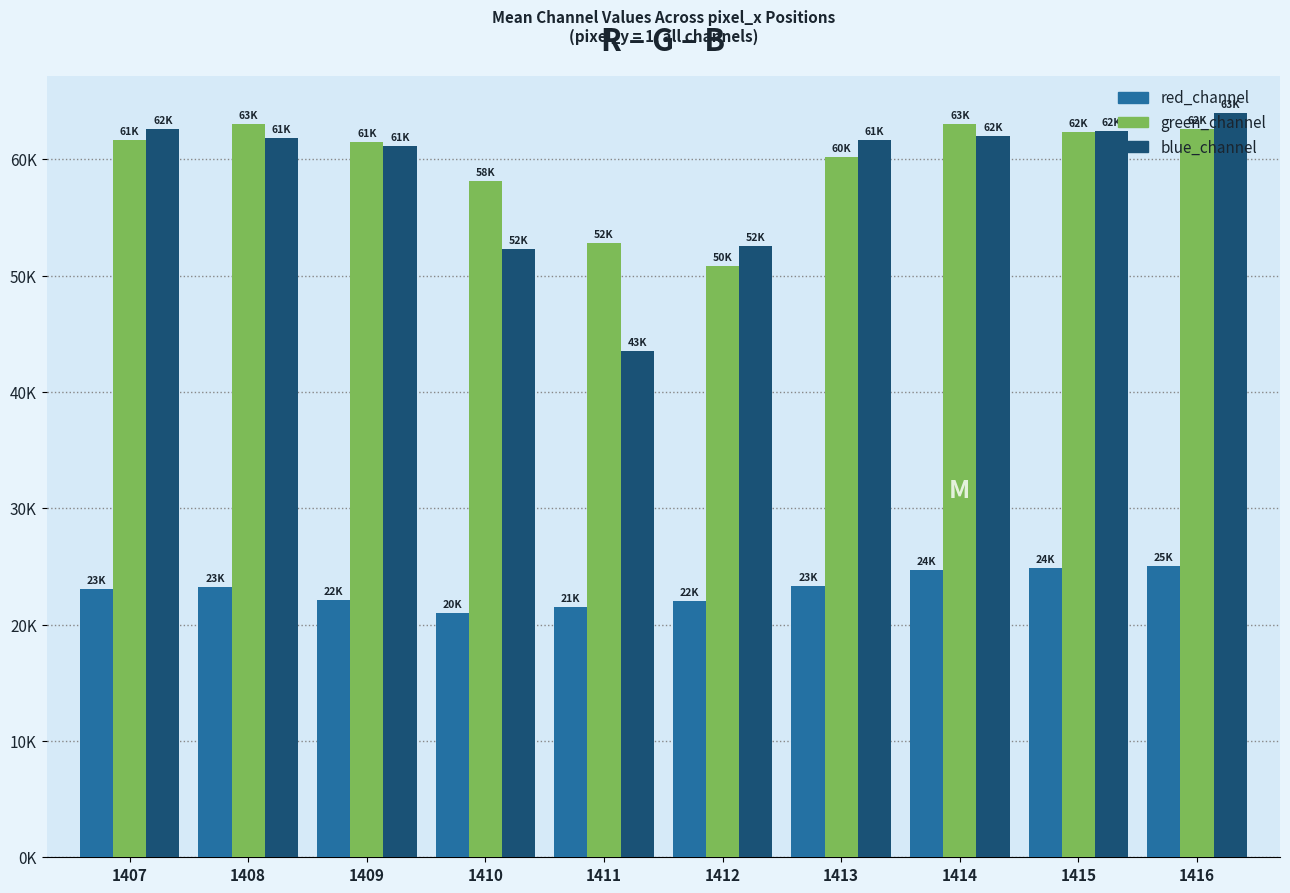

Reading right to left, extract all data points from this chart.

red_channel: 1416=25033	1415=24866	1414=24699	1413=23349	1412=22000	1411=21497	1410=20994	1409=22118	1408=23243	1407=23052
green_channel: 1416=62638	1415=62320	1414=63042	1413=60189	1412=50870	1411=52814	1410=58150	1409=61486	1408=63034	1407=61643
blue_channel: 1416=63978	1415=62422	1414=62028	1413=61634	1412=52581	1411=43529	1410=52321	1409=61114	1408=61862	1407=62610